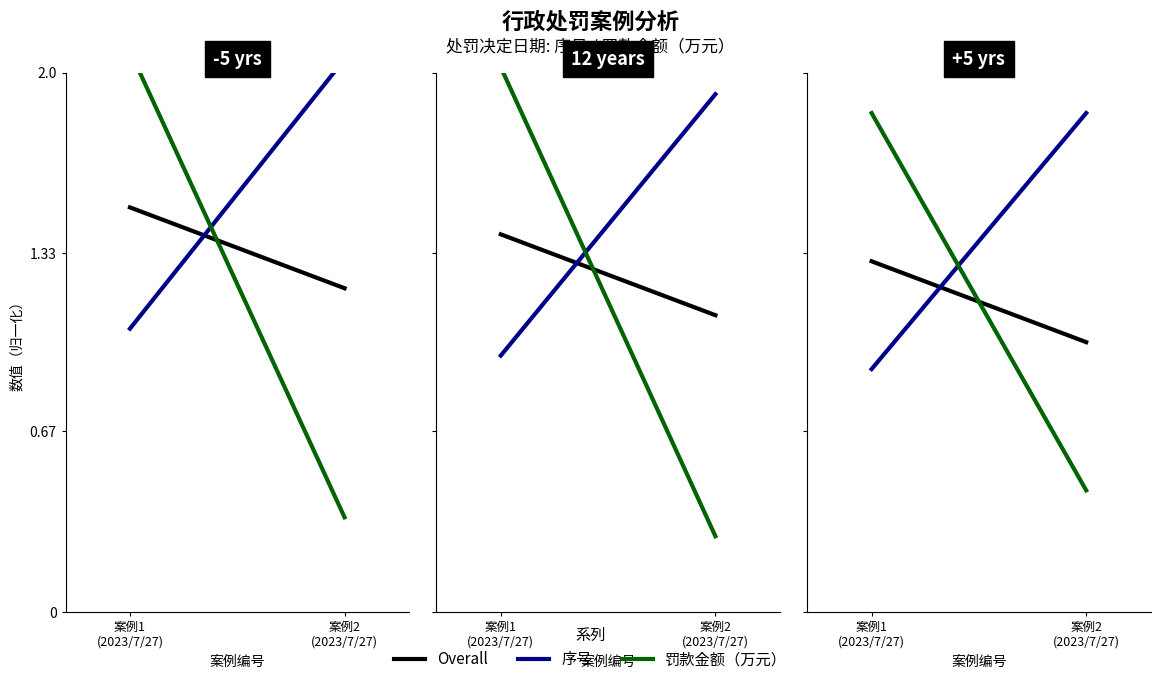

Is it true that Overall equals 1.0 at 案例2
(2023/7/27)?

True